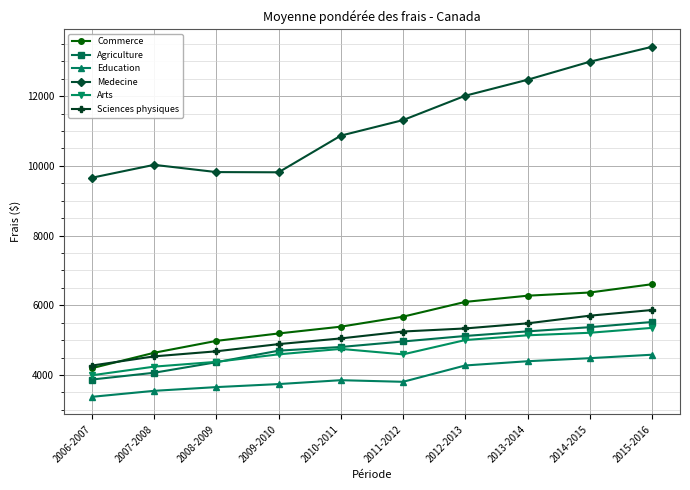

Which label corresponds to the smallest value in the chart?

2006-2007